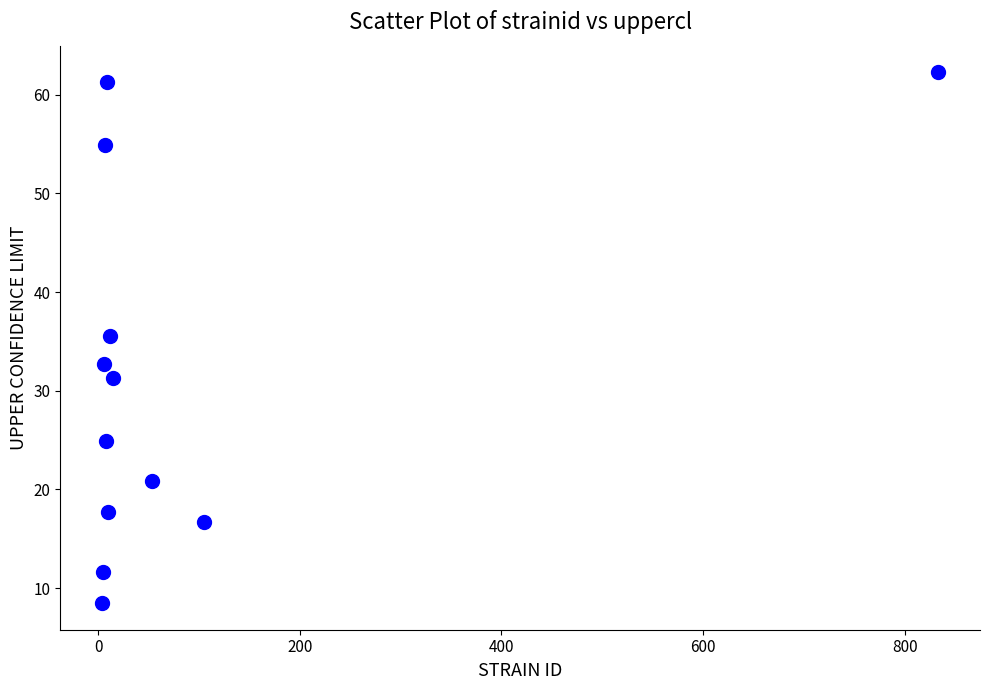

What is the average Y value?

31.5